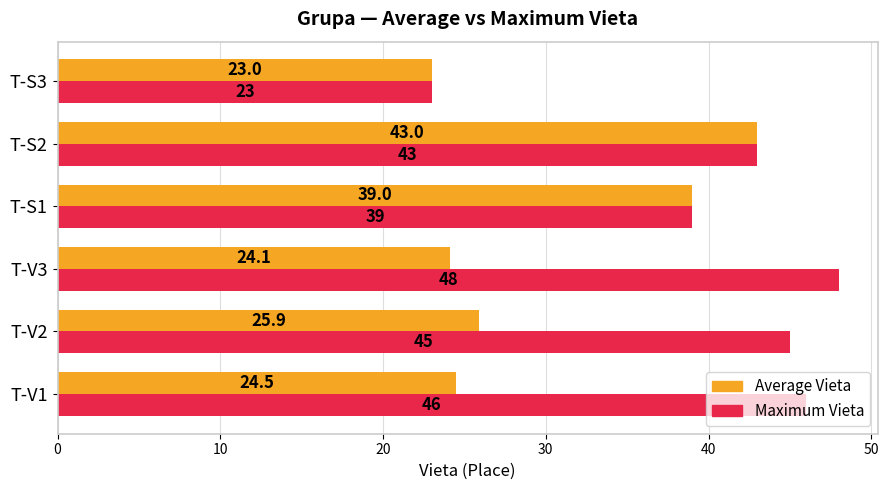

What are all the series names shown in the legend?

Average Vieta, Maximum Vieta